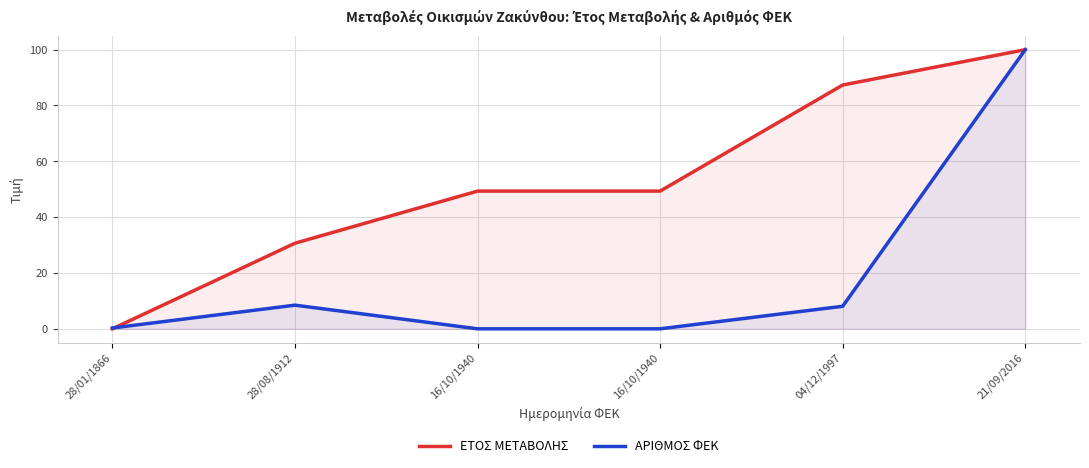

The ΕΤΟΣ ΜΕΤΑΒΟΛΗΣ series shows 49.3 at 16/10/1940. True or false?

True